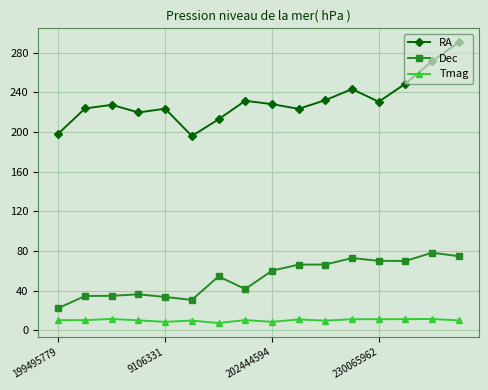

How many data points in RA are above 228?

8